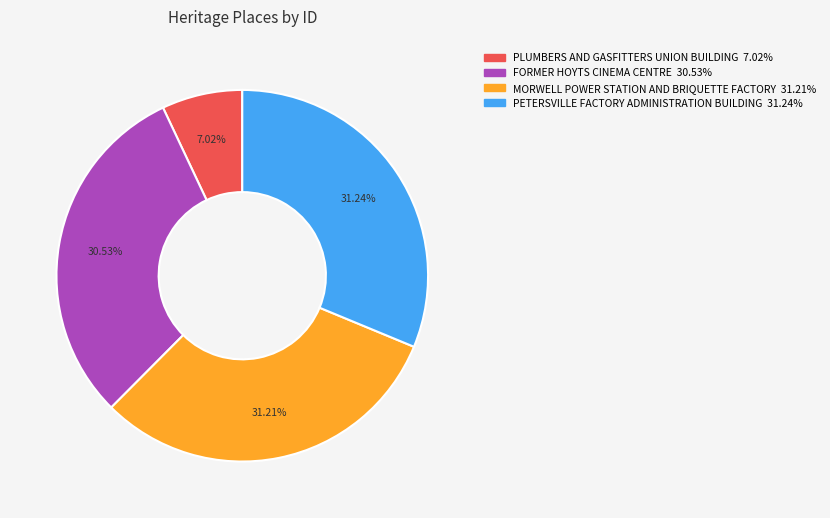

What percentage is the PETERSVILLE FACTORY ADMINISTRATION BUILDING slice, to the nearest percent?

31%